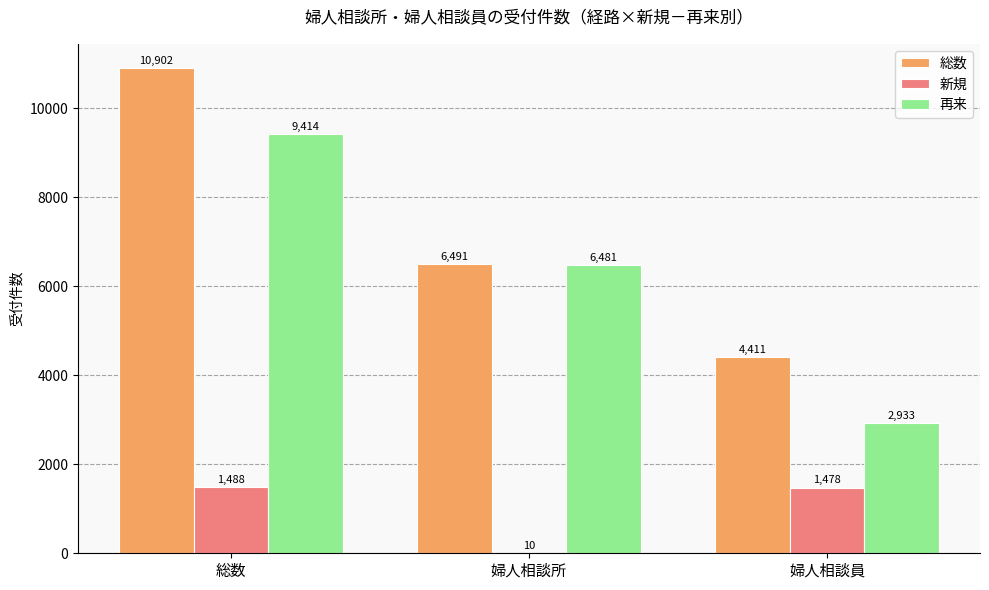

Between 総数 and 婦人相談員, which series saw the biggest shift?

総数